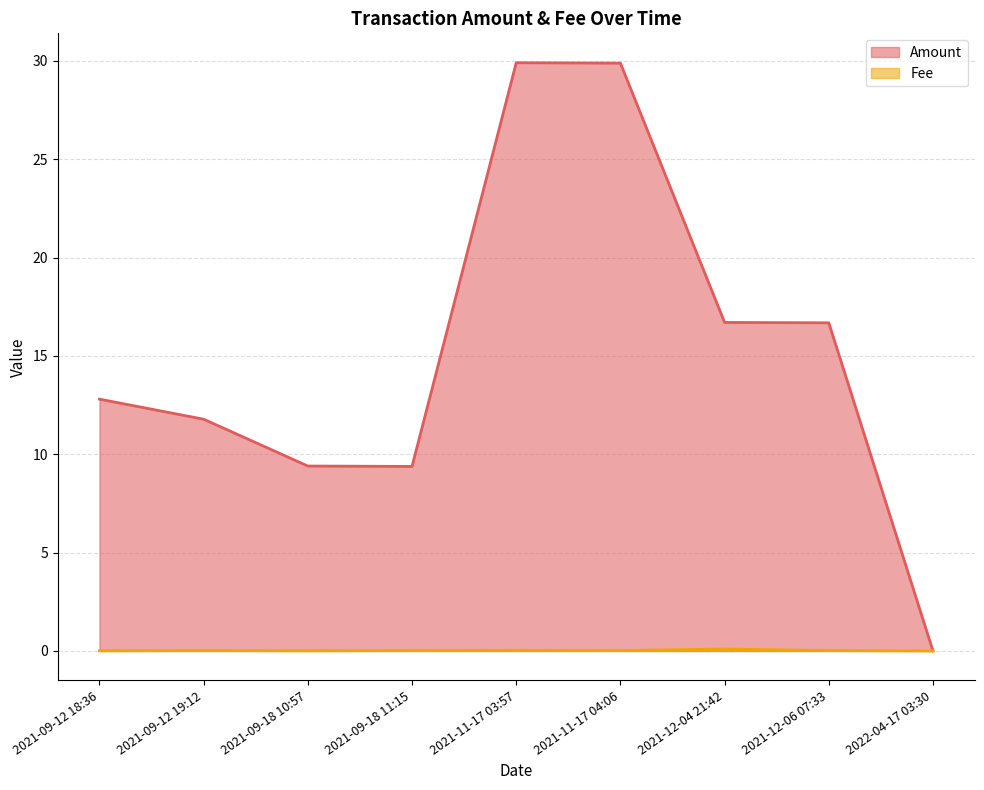

What is the difference between the second highest and minimum values in the Amount series?

29.9